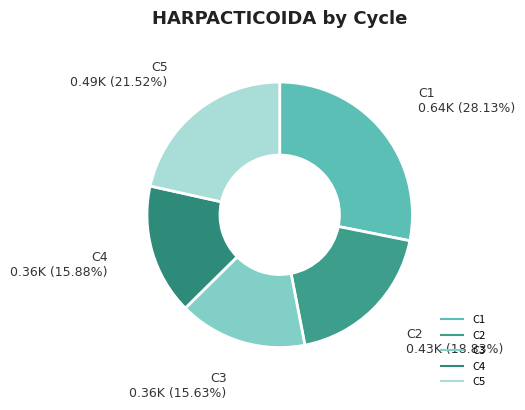

Count the number of slices in the pie.

5